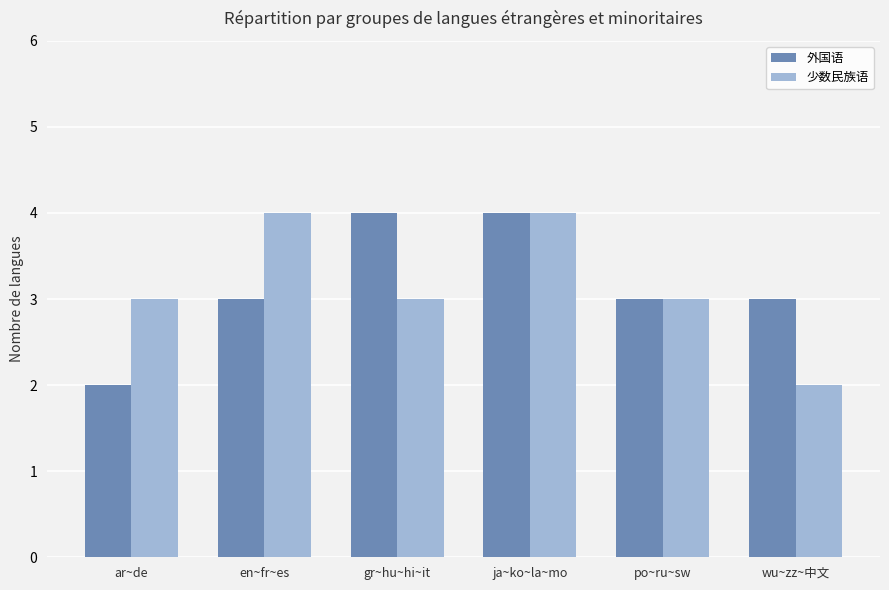

Is it true that 少数民族语 equals 3 at po~ru~sw?

True